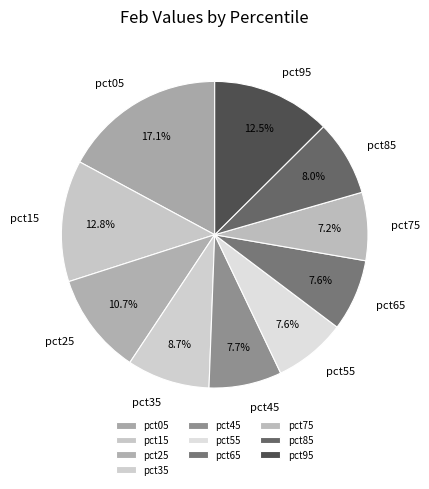

Is pct95 the majority of the pie?

No